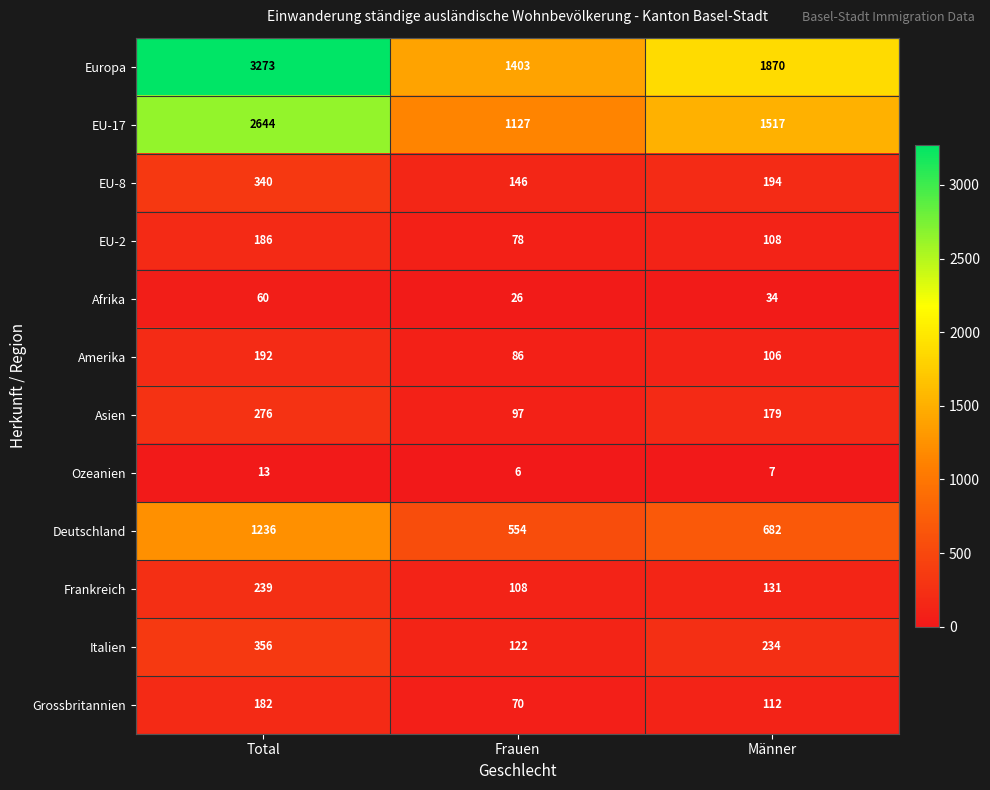

Is it true that Asien equals 179 at Männer?

True